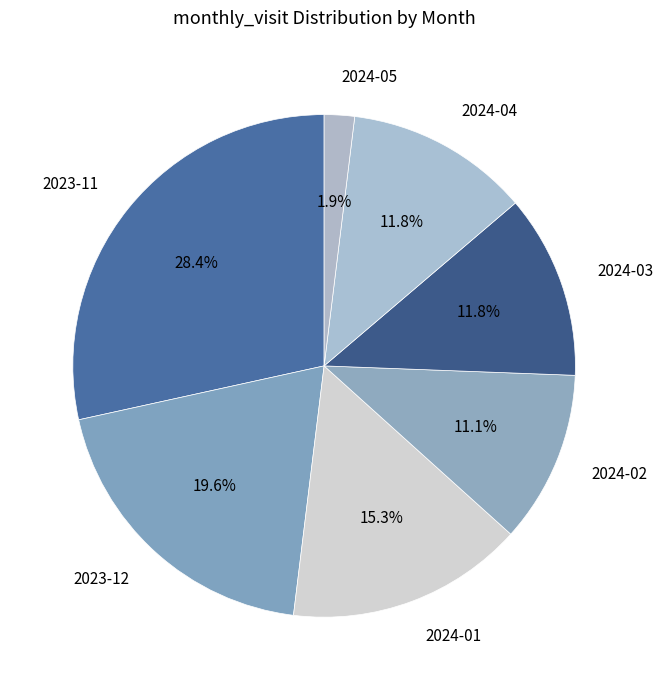

How many segments does this pie chart have?

7